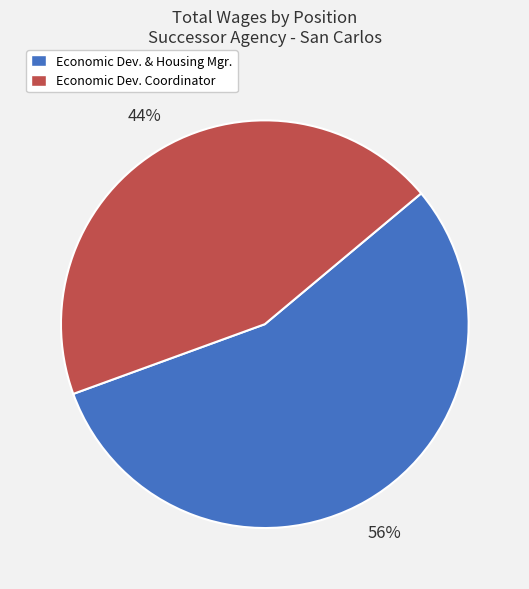

The Economic Dev. Coordinator slice represents 44% of the pie. True or false?

True